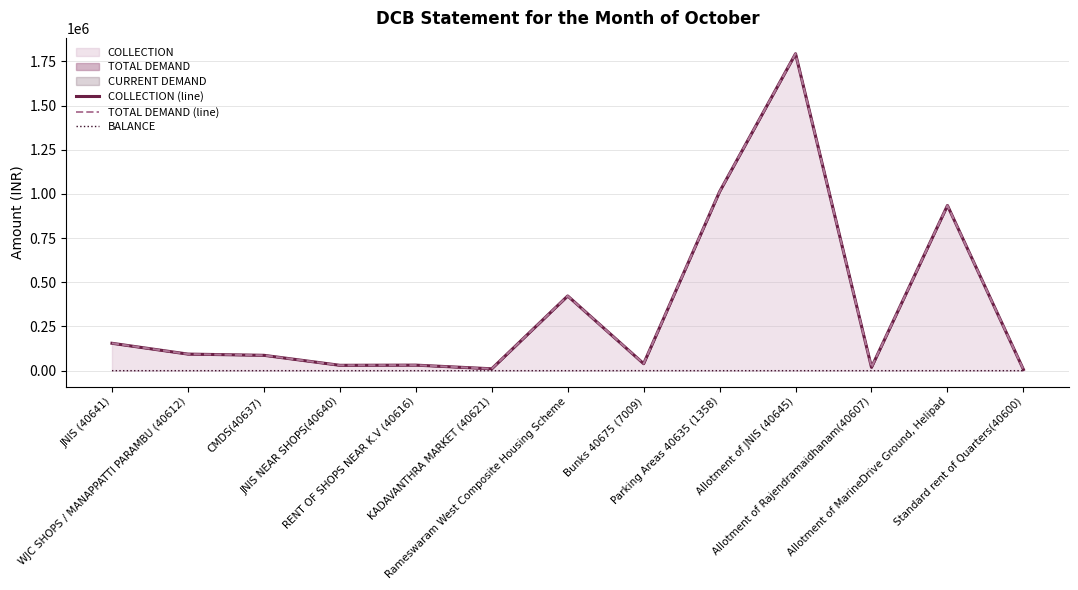

True or false: TOTAL DEMAND (line) has more than 1 interior local peaks.

True